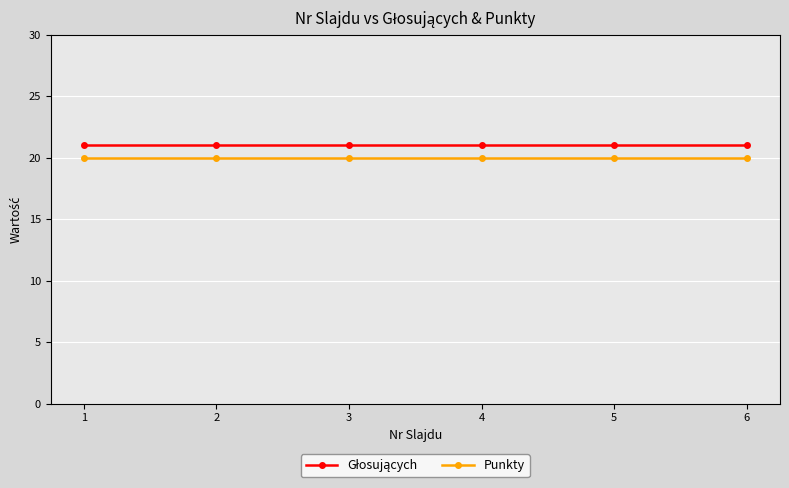

What is the total value across all series at 3?

41